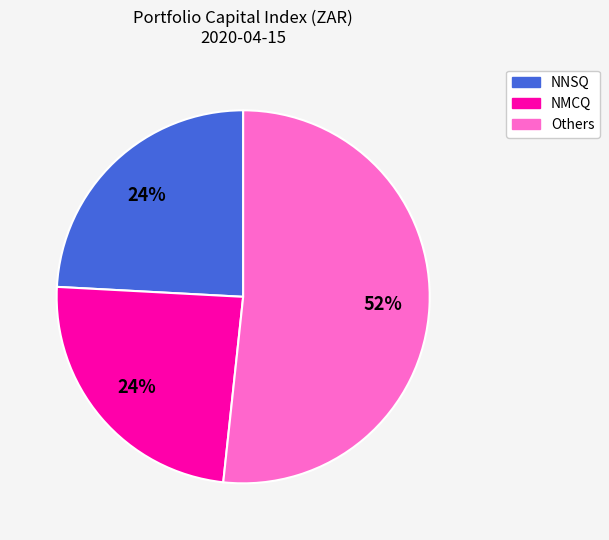

Count the number of slices in the pie.

3